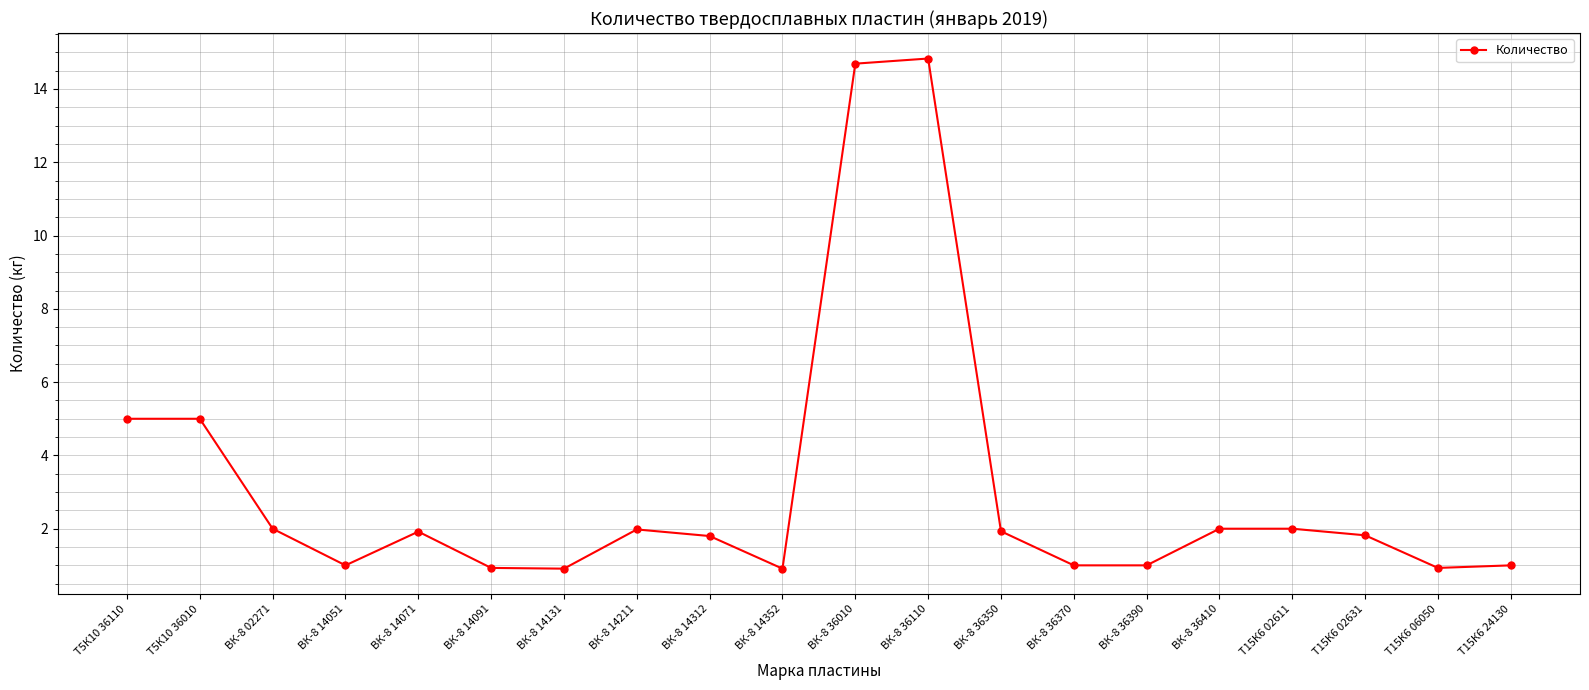

Which has a higher value, Т15К6 06050 or ВК-8 36410?

ВК-8 36410